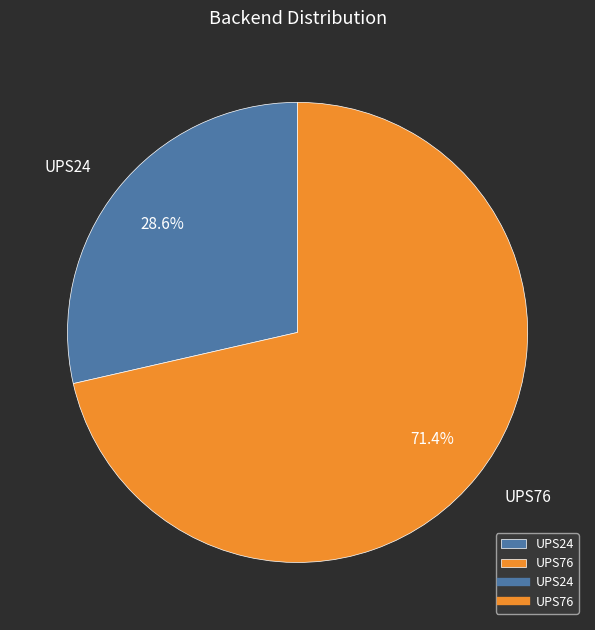

Does any single category account for the majority?

Yes